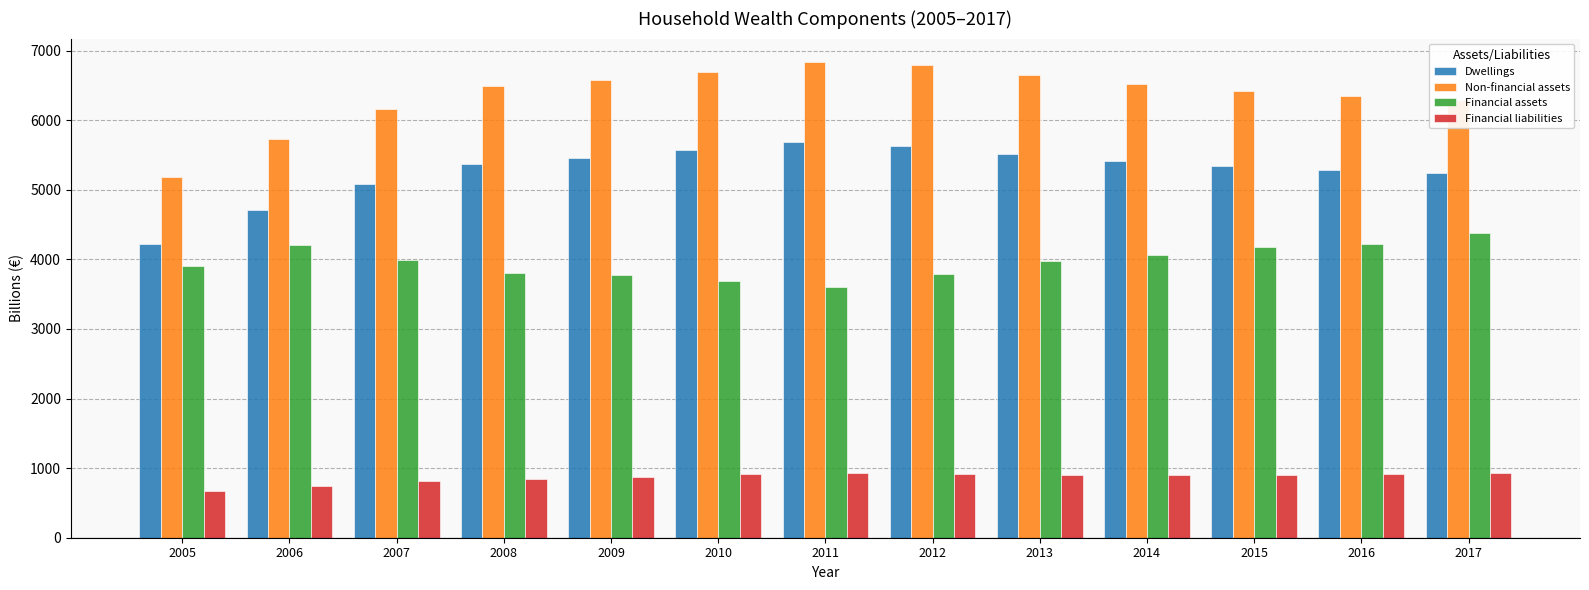

The value of Dwellings at 2007 is 8064.6. True or false?

False